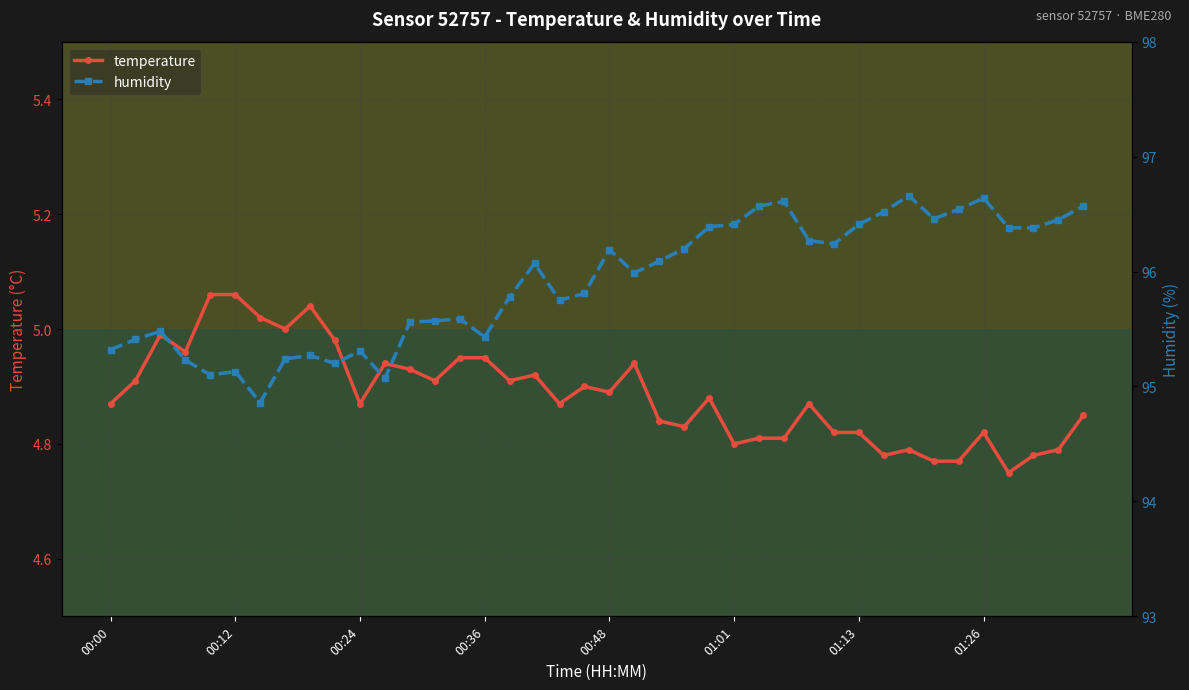

What is the total value across all series at 14?

100.5